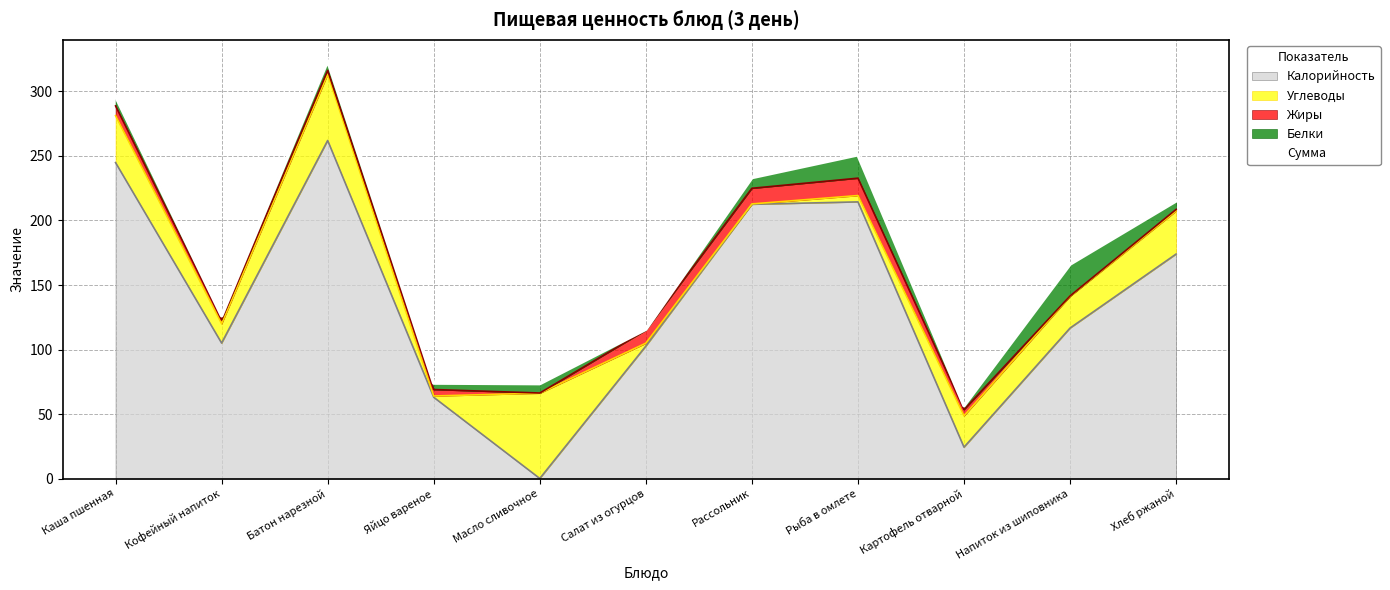

At which label is Калорийность closest to 131?

Напиток из шиповника